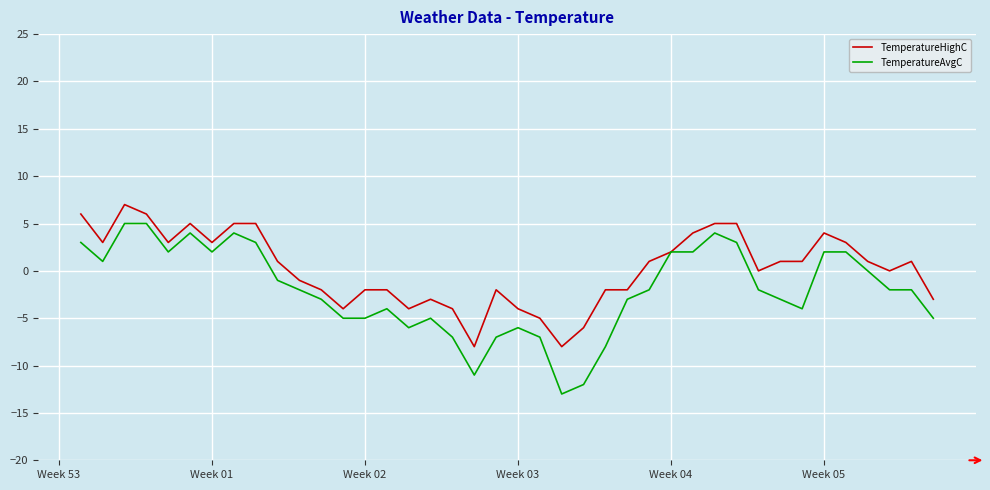

Which series has the widest spread of values?

TemperatureAvgC